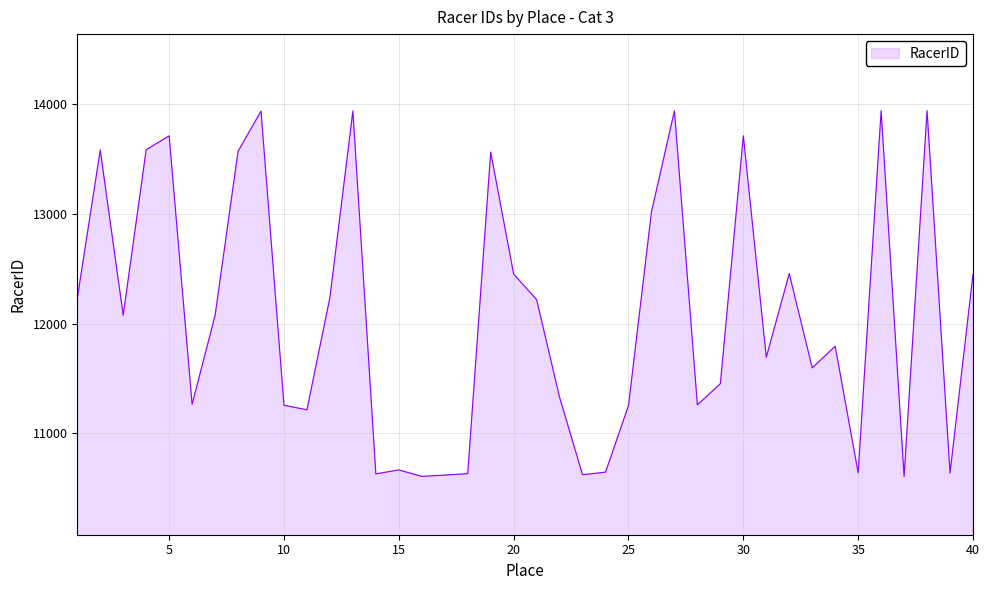

What is the difference between the maximum and minimum values?

3334